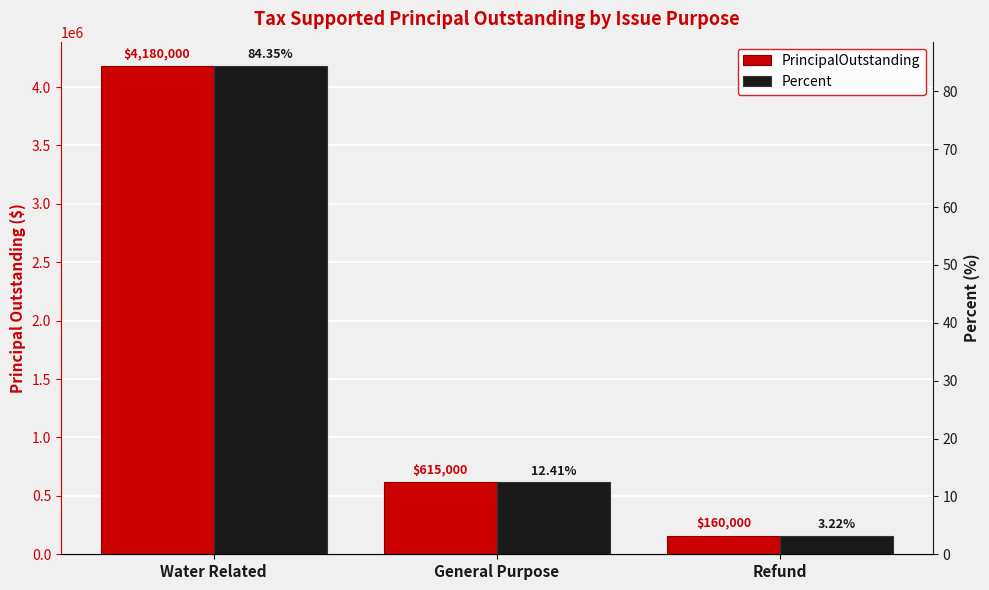

What is the label of the 1st bar from the left?

Water Related